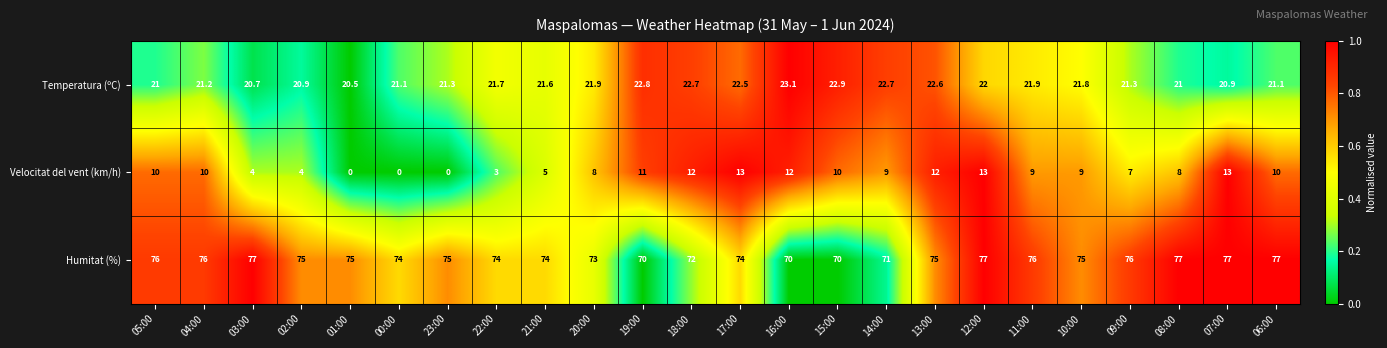

Which series has the largest range (max minus min)?

Velocitat del vent (km/h)